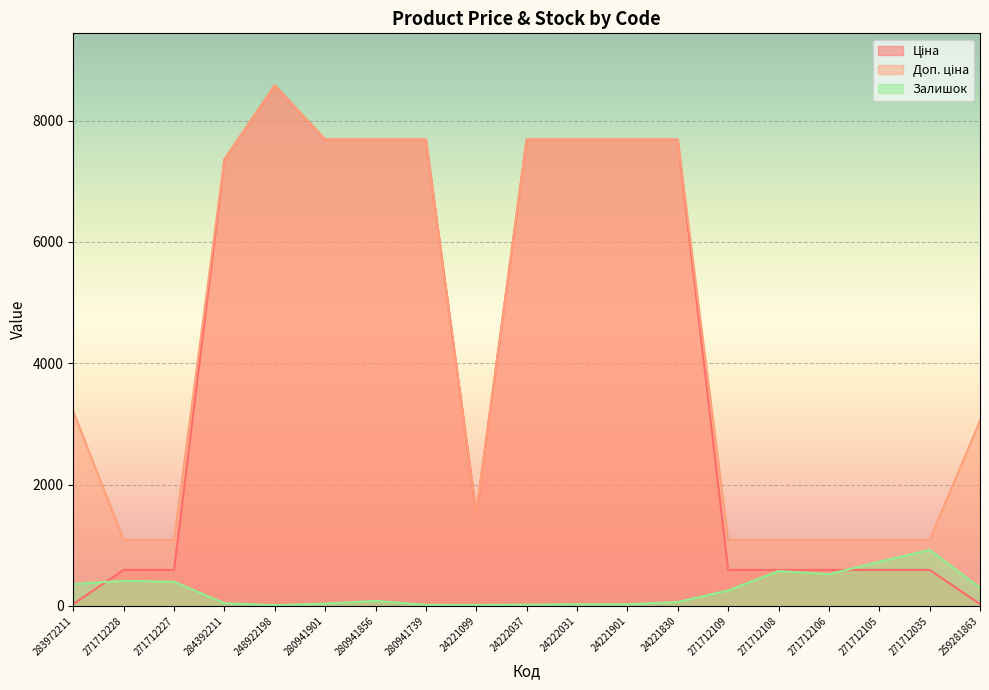

In Доп. ціна, how many points are higher than both neighbors (excluding endpoints)?

1